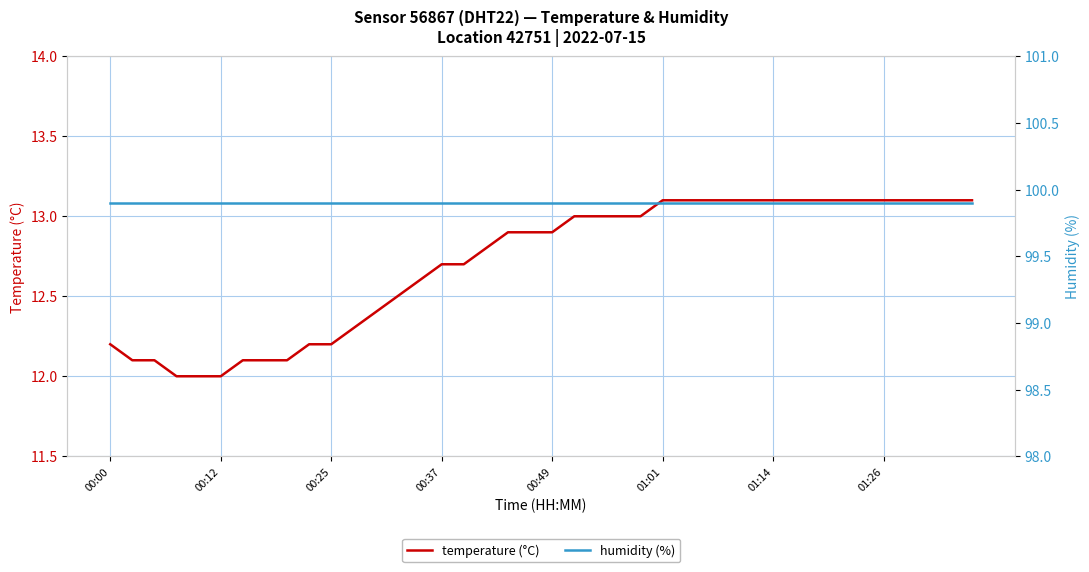

List the series in order of their overall mean, lowest first.

temperature (°C), humidity (%)